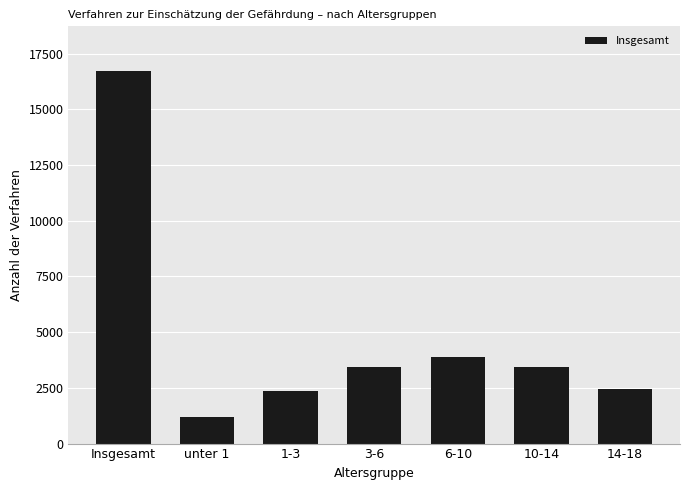

Which label corresponds to the smallest value in the chart?

unter 1